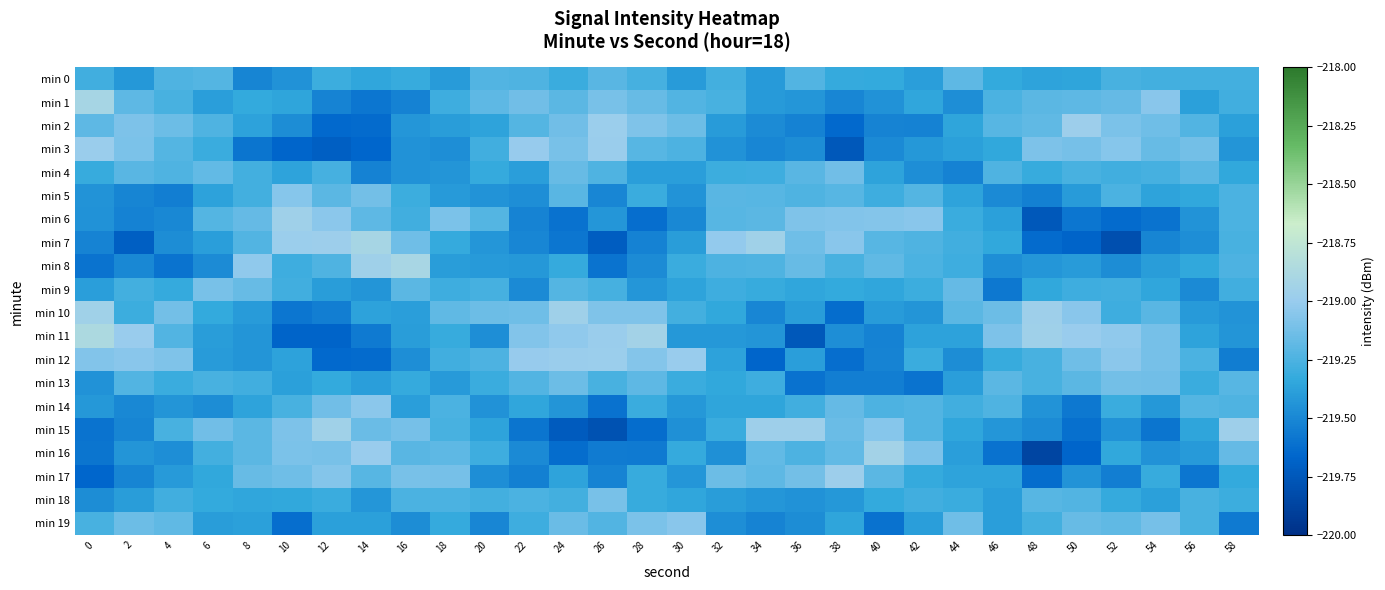

Reading left to right, what are all the values shown in this chart?

min 0: 0=-219.3	2=-219.4	4=-219.2	6=-219.2	8=-219.5	10=-219.4	12=-219.3	14=-219.3	16=-219.3	18=-219.4	20=-219.2	22=-219.2	24=-219.3	26=-219.2	28=-219.3	30=-219.4	32=-219.3	34=-219.4	36=-219.2	38=-219.3	40=-219.3	42=-219.4	44=-219.2	46=-219.3	48=-219.4	50=-219.4	52=-219.3	54=-219.3	56=-219.3	58=-219.3
min 1: 0=-218.9	2=-219.2	4=-219.3	6=-219.4	8=-219.3	10=-219.4	12=-219.5	14=-219.6	16=-219.5	18=-219.3	20=-219.2	22=-219.1	24=-219.2	26=-219.1	28=-219.2	30=-219.2	32=-219.3	34=-219.4	36=-219.4	38=-219.5	40=-219.5	42=-219.3	44=-219.5	46=-219.3	48=-219.2	50=-219.2	52=-219.2	54=-219.1	56=-219.4	58=-219.3
min 2: 0=-219.2	2=-219.1	4=-219.1	6=-219.2	8=-219.4	10=-219.5	12=-219.6	14=-219.6	16=-219.4	18=-219.4	20=-219.4	22=-219.2	24=-219.1	26=-219.0	28=-219.1	30=-219.1	32=-219.4	34=-219.5	36=-219.5	38=-219.6	40=-219.5	42=-219.5	44=-219.4	46=-219.2	48=-219.2	50=-219.0	52=-219.1	54=-219.1	56=-219.2	58=-219.4
min 3: 0=-219.0	2=-219.1	4=-219.2	6=-219.3	8=-219.6	10=-219.7	12=-219.7	14=-219.7	16=-219.4	18=-219.5	20=-219.3	22=-219.0	24=-219.1	26=-219.0	28=-219.2	30=-219.2	32=-219.4	34=-219.5	36=-219.5	38=-219.7	40=-219.5	42=-219.4	44=-219.4	46=-219.3	48=-219.1	50=-219.1	52=-219.1	54=-219.2	56=-219.1	58=-219.4
min 4: 0=-219.3	2=-219.2	4=-219.2	6=-219.2	8=-219.3	10=-219.4	12=-219.3	14=-219.5	16=-219.4	18=-219.4	20=-219.3	22=-219.4	24=-219.2	26=-219.2	28=-219.4	30=-219.4	32=-219.3	34=-219.3	36=-219.2	38=-219.1	40=-219.4	42=-219.5	44=-219.5	46=-219.2	48=-219.3	50=-219.3	52=-219.3	54=-219.3	56=-219.2	58=-219.3
min 5: 0=-219.4	2=-219.5	4=-219.5	6=-219.4	8=-219.3	10=-219.1	12=-219.2	14=-219.1	16=-219.3	18=-219.4	20=-219.4	22=-219.5	24=-219.2	26=-219.5	28=-219.3	30=-219.4	32=-219.2	34=-219.2	36=-219.2	38=-219.2	40=-219.3	42=-219.2	44=-219.4	46=-219.5	48=-219.5	50=-219.4	52=-219.3	54=-219.4	56=-219.3	58=-219.3
min 6: 0=-219.4	2=-219.5	4=-219.5	6=-219.2	8=-219.2	10=-219.0	12=-219.0	14=-219.2	16=-219.3	18=-219.1	20=-219.2	22=-219.5	24=-219.6	26=-219.4	28=-219.6	30=-219.5	32=-219.2	34=-219.2	36=-219.1	38=-219.1	40=-219.1	42=-219.1	44=-219.3	46=-219.4	48=-219.7	50=-219.6	52=-219.6	54=-219.6	56=-219.4	58=-219.3
min 7: 0=-219.5	2=-219.7	4=-219.5	6=-219.4	8=-219.2	10=-219.0	12=-219.0	14=-218.9	16=-219.1	18=-219.3	20=-219.4	22=-219.5	24=-219.6	26=-219.7	28=-219.5	30=-219.4	32=-219.0	34=-219.0	36=-219.1	38=-219.1	40=-219.2	42=-219.2	44=-219.3	46=-219.3	48=-219.6	50=-219.7	52=-219.8	54=-219.5	56=-219.5	58=-219.3
min 8: 0=-219.6	2=-219.5	4=-219.6	6=-219.5	8=-219.0	10=-219.3	12=-219.2	14=-219.0	16=-218.9	18=-219.4	20=-219.4	22=-219.4	24=-219.3	26=-219.6	28=-219.5	30=-219.3	32=-219.2	34=-219.2	36=-219.2	38=-219.3	40=-219.2	42=-219.3	44=-219.3	46=-219.5	48=-219.4	50=-219.4	52=-219.5	54=-219.4	56=-219.3	58=-219.2
min 9: 0=-219.4	2=-219.3	4=-219.3	6=-219.1	8=-219.2	10=-219.3	12=-219.4	14=-219.4	16=-219.2	18=-219.3	20=-219.3	22=-219.5	24=-219.2	26=-219.3	28=-219.4	30=-219.4	32=-219.3	34=-219.3	36=-219.4	38=-219.3	40=-219.3	42=-219.3	44=-219.2	46=-219.6	48=-219.3	50=-219.3	52=-219.3	54=-219.4	56=-219.5	58=-219.3
min 10: 0=-218.9	2=-219.3	4=-219.1	6=-219.3	8=-219.4	10=-219.6	12=-219.5	14=-219.4	16=-219.4	18=-219.2	20=-219.1	22=-219.1	24=-219.0	26=-219.1	28=-219.1	30=-219.3	32=-219.3	34=-219.5	36=-219.4	38=-219.6	40=-219.4	42=-219.4	44=-219.2	46=-219.1	48=-219.0	50=-219.0	52=-219.3	54=-219.2	56=-219.4	58=-219.4
min 11: 0=-218.9	2=-219.0	4=-219.2	6=-219.4	8=-219.4	10=-219.7	12=-219.7	14=-219.6	16=-219.4	18=-219.3	20=-219.5	22=-219.1	24=-219.0	26=-219.0	28=-218.9	30=-219.4	32=-219.4	34=-219.4	36=-219.7	38=-219.5	40=-219.5	42=-219.4	44=-219.4	46=-219.1	48=-219.0	50=-219.0	52=-219.0	54=-219.1	56=-219.4	58=-219.4
min 12: 0=-219.1	2=-219.1	4=-219.1	6=-219.4	8=-219.4	10=-219.4	12=-219.6	14=-219.6	16=-219.5	18=-219.3	20=-219.2	22=-219.0	24=-219.0	26=-219.0	28=-219.1	30=-219.0	32=-219.4	34=-219.7	36=-219.4	38=-219.6	40=-219.5	42=-219.3	44=-219.5	46=-219.3	48=-219.3	50=-219.1	52=-219.0	54=-219.1	56=-219.3	58=-219.5
min 13: 0=-219.5	2=-219.2	4=-219.3	6=-219.3	8=-219.3	10=-219.4	12=-219.3	14=-219.4	16=-219.3	18=-219.4	20=-219.3	22=-219.2	24=-219.1	26=-219.3	28=-219.2	30=-219.3	32=-219.3	34=-219.3	36=-219.6	38=-219.5	40=-219.5	42=-219.6	44=-219.4	46=-219.2	48=-219.3	50=-219.2	52=-219.1	54=-219.1	56=-219.3	58=-219.2
min 14: 0=-219.4	2=-219.5	4=-219.4	6=-219.5	8=-219.4	10=-219.3	12=-219.1	14=-219.0	16=-219.4	18=-219.3	20=-219.5	22=-219.3	24=-219.4	26=-219.6	28=-219.3	30=-219.4	32=-219.4	34=-219.4	36=-219.3	38=-219.2	40=-219.2	42=-219.2	44=-219.3	46=-219.2	48=-219.4	50=-219.6	52=-219.3	54=-219.4	56=-219.2	58=-219.2
min 15: 0=-219.6	2=-219.5	4=-219.3	6=-219.1	8=-219.2	10=-219.1	12=-218.9	14=-219.2	16=-219.1	18=-219.3	20=-219.4	22=-219.6	24=-219.7	26=-219.8	28=-219.6	30=-219.5	32=-219.3	34=-219.0	36=-219.0	38=-219.2	40=-219.1	42=-219.2	44=-219.3	46=-219.4	48=-219.5	50=-219.6	52=-219.5	54=-219.6	56=-219.4	58=-219.0
min 16: 0=-219.6	2=-219.4	4=-219.5	6=-219.3	8=-219.2	10=-219.1	12=-219.1	14=-219.0	16=-219.2	18=-219.2	20=-219.3	22=-219.5	24=-219.6	26=-219.6	28=-219.6	30=-219.3	32=-219.5	34=-219.2	36=-219.2	38=-219.2	40=-218.9	42=-219.1	44=-219.4	46=-219.6	48=-219.9	50=-219.7	52=-219.3	54=-219.4	56=-219.4	58=-219.2
min 17: 0=-219.7	2=-219.5	4=-219.4	6=-219.3	8=-219.2	10=-219.1	12=-219.1	14=-219.2	16=-219.1	18=-219.1	20=-219.5	22=-219.5	24=-219.4	26=-219.5	28=-219.3	30=-219.4	32=-219.1	34=-219.2	36=-219.1	38=-219.0	40=-219.2	42=-219.3	44=-219.4	46=-219.4	48=-219.6	50=-219.4	52=-219.5	54=-219.3	56=-219.6	58=-219.3
min 18: 0=-219.5	2=-219.4	4=-219.3	6=-219.3	8=-219.3	10=-219.3	12=-219.3	14=-219.4	16=-219.3	18=-219.3	20=-219.3	22=-219.3	24=-219.3	26=-219.1	28=-219.3	30=-219.3	32=-219.4	34=-219.4	36=-219.5	38=-219.4	40=-219.3	42=-219.3	44=-219.3	46=-219.4	48=-219.2	50=-219.2	52=-219.3	54=-219.4	56=-219.3	58=-219.3
min 19: 0=-219.3	2=-219.1	4=-219.2	6=-219.4	8=-219.4	10=-219.6	12=-219.4	14=-219.4	16=-219.5	18=-219.3	20=-219.5	22=-219.3	24=-219.2	26=-219.2	28=-219.1	30=-219.0	32=-219.5	34=-219.5	36=-219.5	38=-219.4	40=-219.6	42=-219.4	44=-219.1	46=-219.4	48=-219.3	50=-219.2	52=-219.2	54=-219.1	56=-219.3	58=-219.6